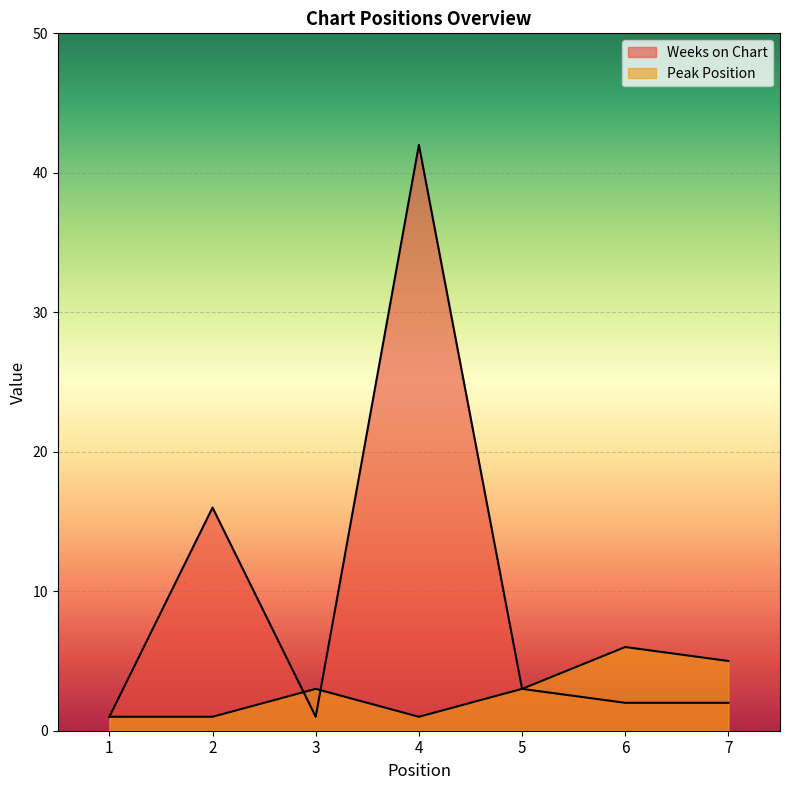

Between 2 and 6, which series saw the biggest shift?

Weeks on Chart